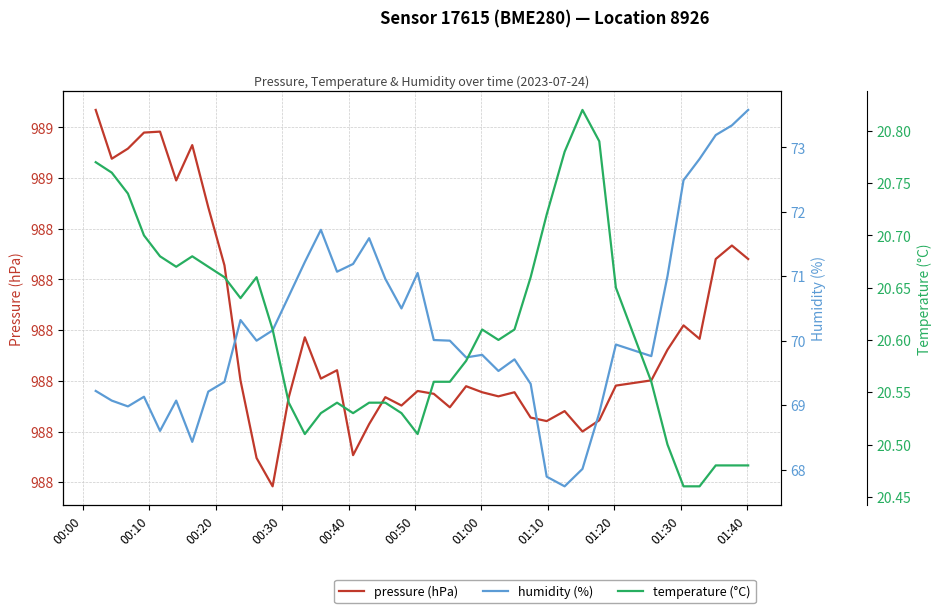

Rank the series by their maximum value, from highest to lowest.

pressure (hPa), humidity (%), temperature (°C)